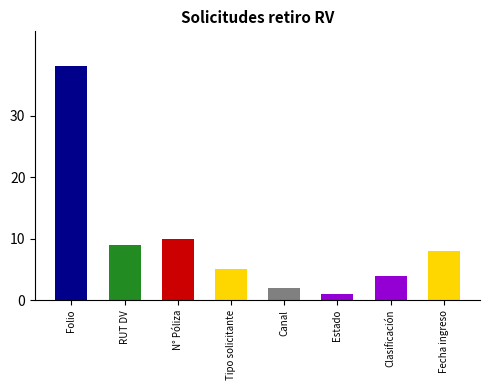

Are the bars horizontal?

No